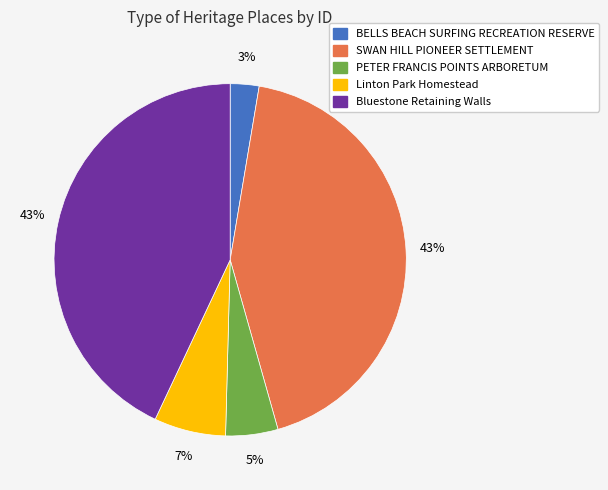

Does BELLS BEACH SURFING RECREATION RESERVE account for over 50% of the chart?

No